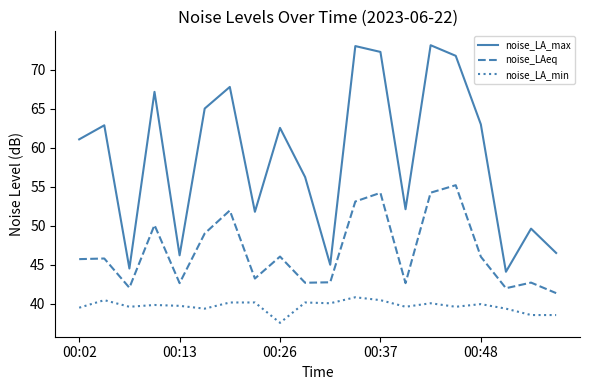

What is the difference between the maximum and second lowest values in the noise_LA_min series?

2.3